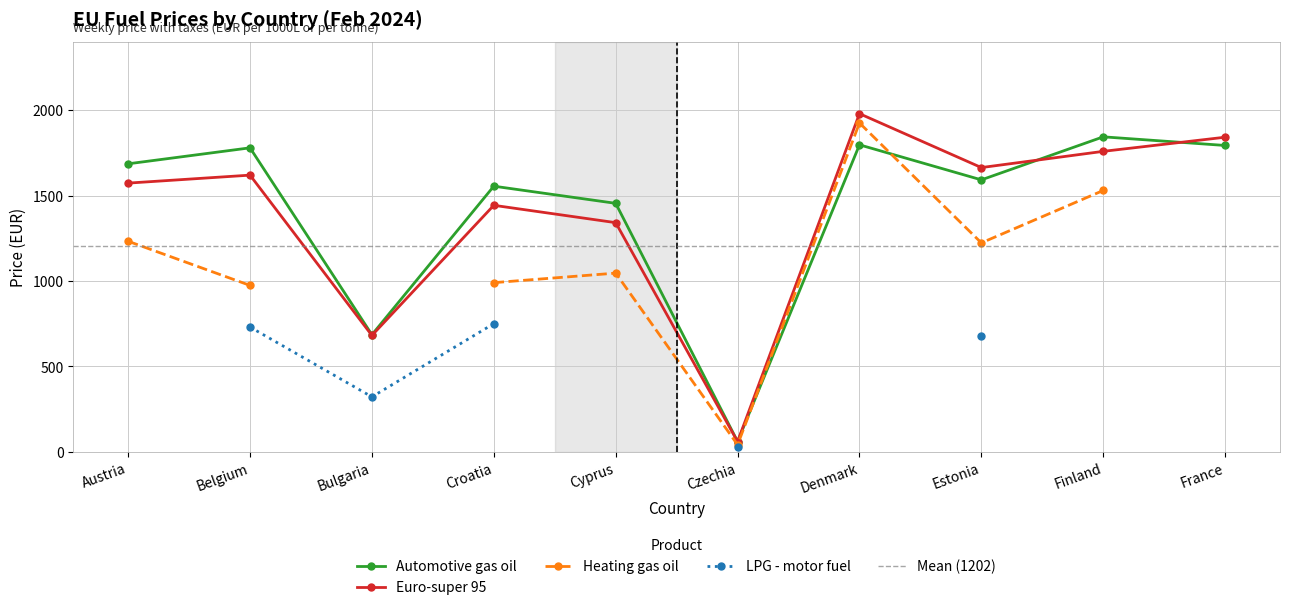

What is the value of the Euro-super 95 point at the 5th from the left?

1341.4